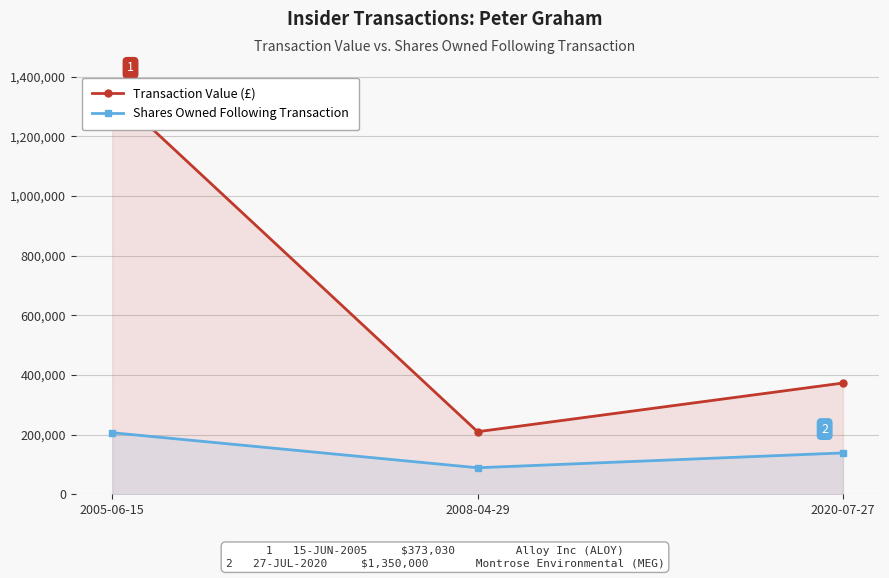

What is the sum of the Transaction Value (£) values at 2005-06-15 and 2020-07-27?

1723030